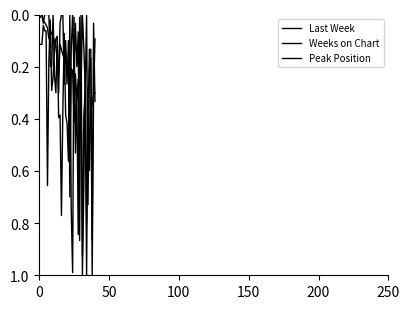

Reading right to left, what are all the values shown in this chart?

Last Week: 0.3	0.3	0.4	0.3	0.6	0.3	1.0	0.3	0.4	0.9	0.3	0.3	0.2	0.3	0.2	0.4	0.2	0.2	0.5	0.2	0.2	0.1	0.2	0.2	0.1	0.1	0.2	0.2	0.1	0.1	0.1	0.1	0.1	0.1	0.1	0.0	0.0	0.0	0.0	0.0
Weeks on Chart: 0.1	0.3	1.0	0.2	0.2	0.7	0.0	0.3	0.1	0.0	0.3	0.0	0.8	0.3	0.5	0.0	1.0	0.8	0.0	0.6	0.4	0.4	0.1	0.4	0.8	0.4	0.4	0.1	0.1	0.1	0.2	0.3	0.0	0.2	0.7	0.1	0.1	0.0	0.1	0.1
Peak Position: 0.3	0.0	0.9	0.1	0.1	0.4	0.8	0.2	0.7	1.0	0.0	0.9	0.1	0.2	0.0	0.2	0.0	0.1	0.7	0.1	0.3	0.1	0.3	0.0	0.0	0.0	0.3	0.1	0.3	0.2	0.0	0.2	0.2	0.0	0.0	0.0	0.0	0.0	0.0	0.0